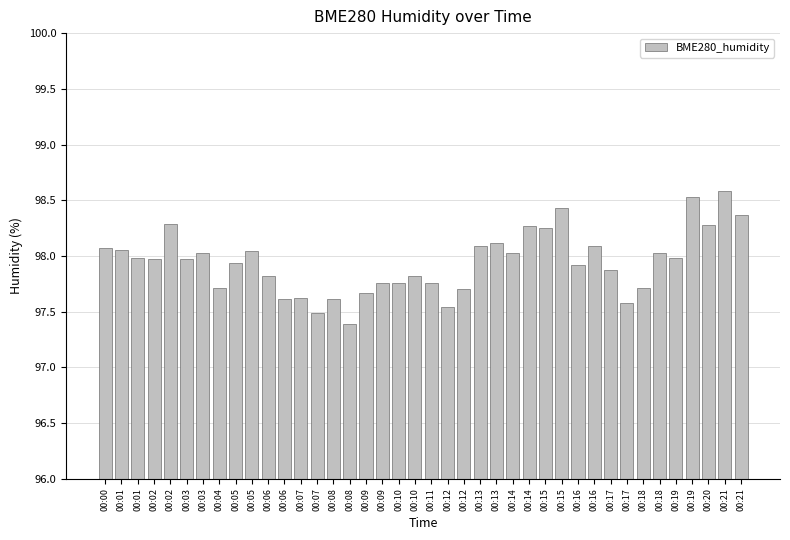

What is the average value?

97.9